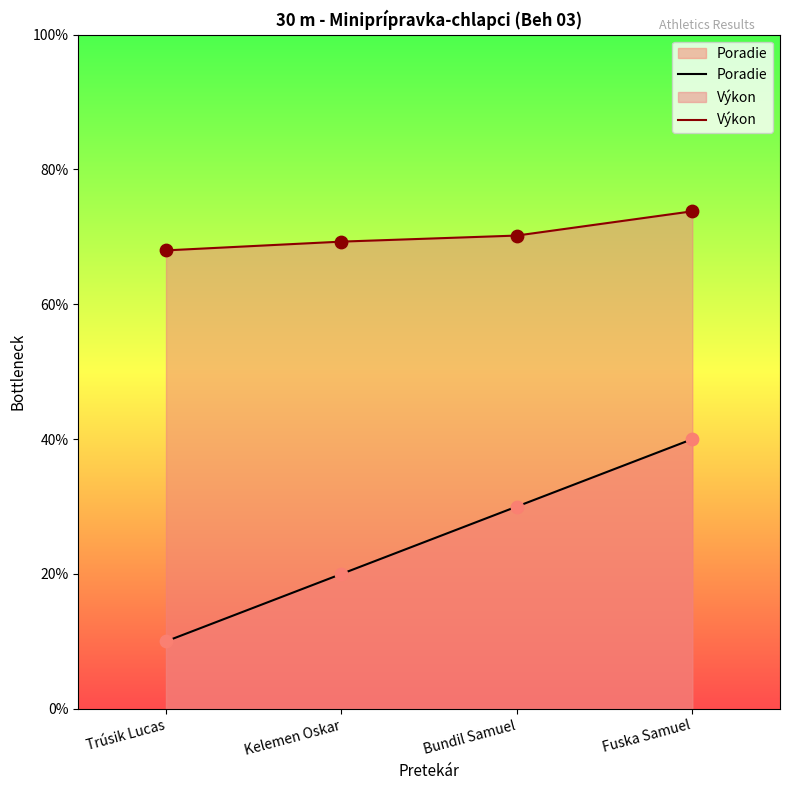

At which category is the sum across all series the highest?

Fuska Samuel